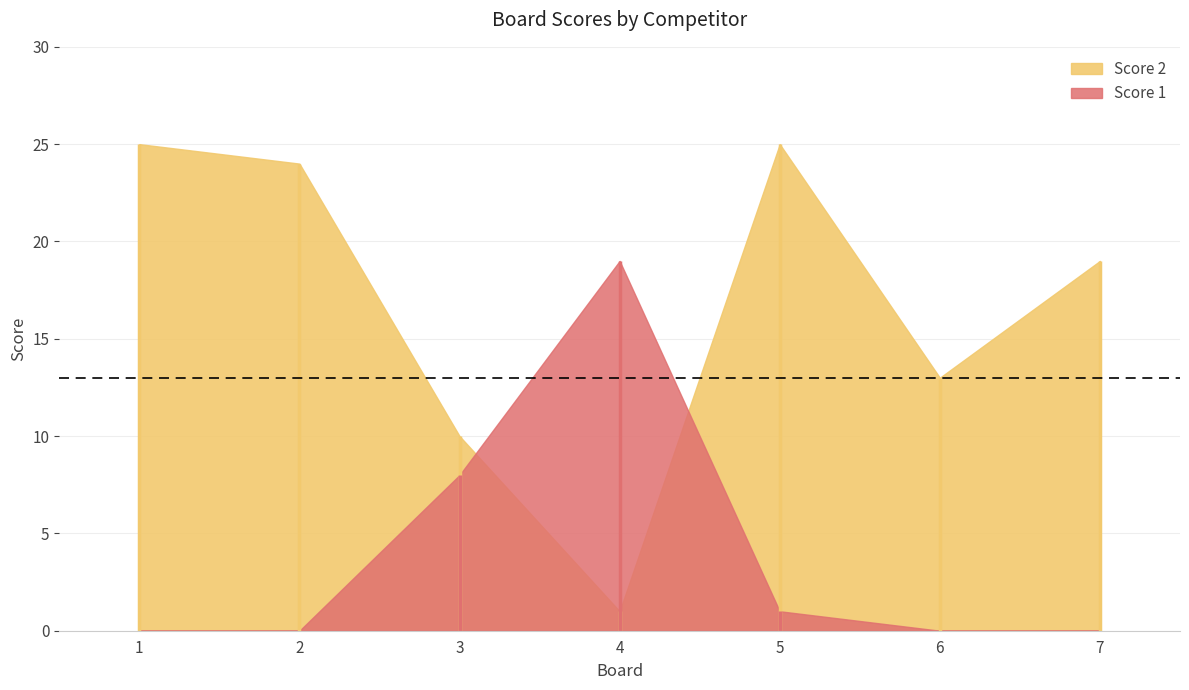

True or false: Score 2 and Score 1 intersect in this chart.

True